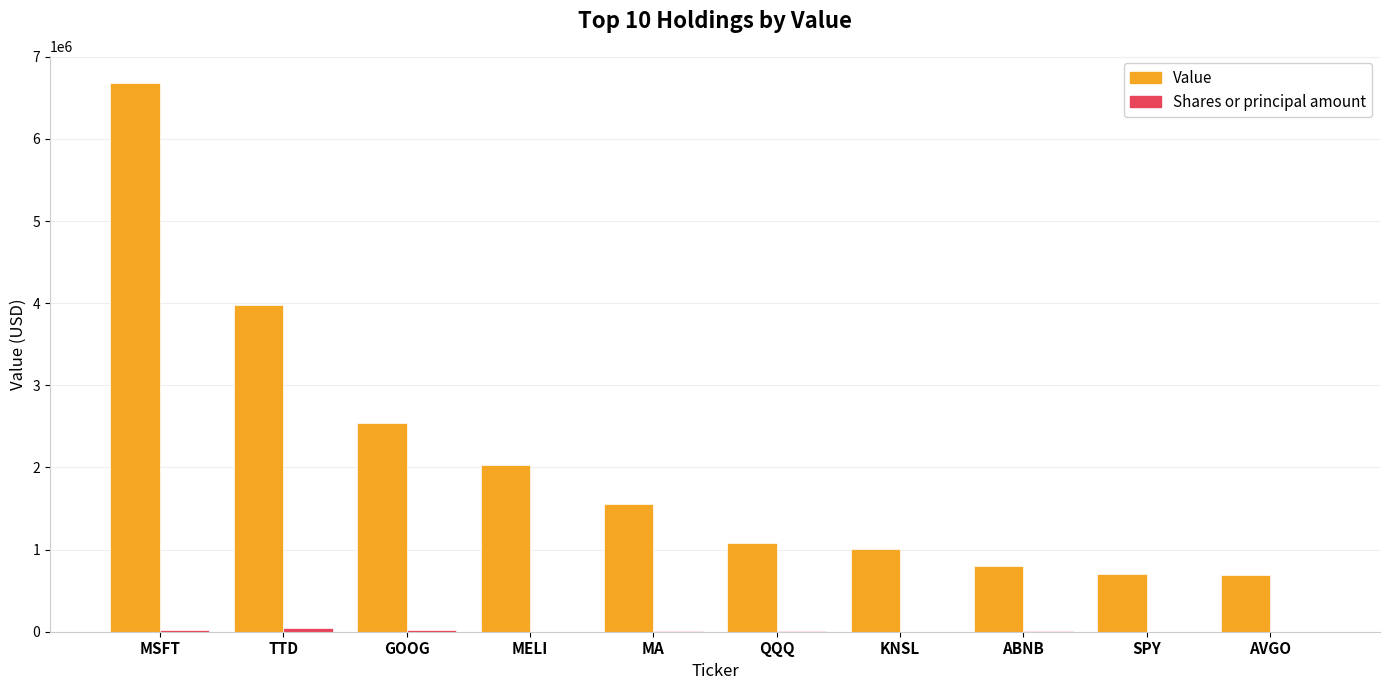

Between MELI and ABNB, which series saw the biggest shift?

Value